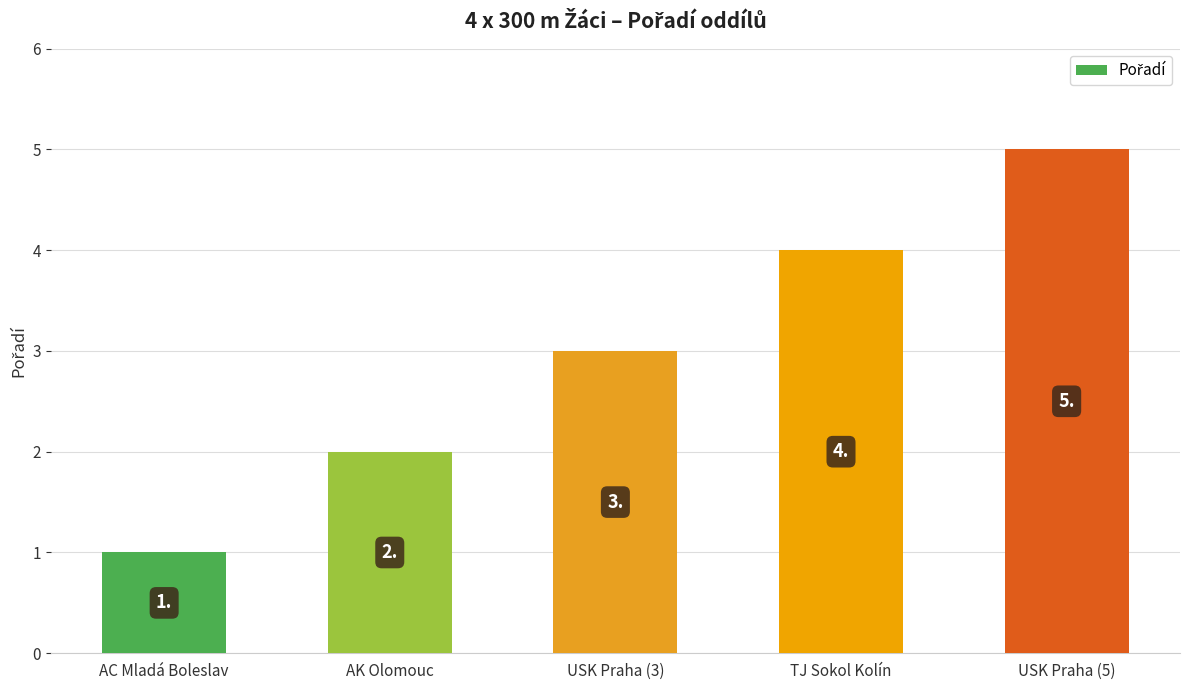

Where is the data nearest to the value 3?

USK Praha (3)